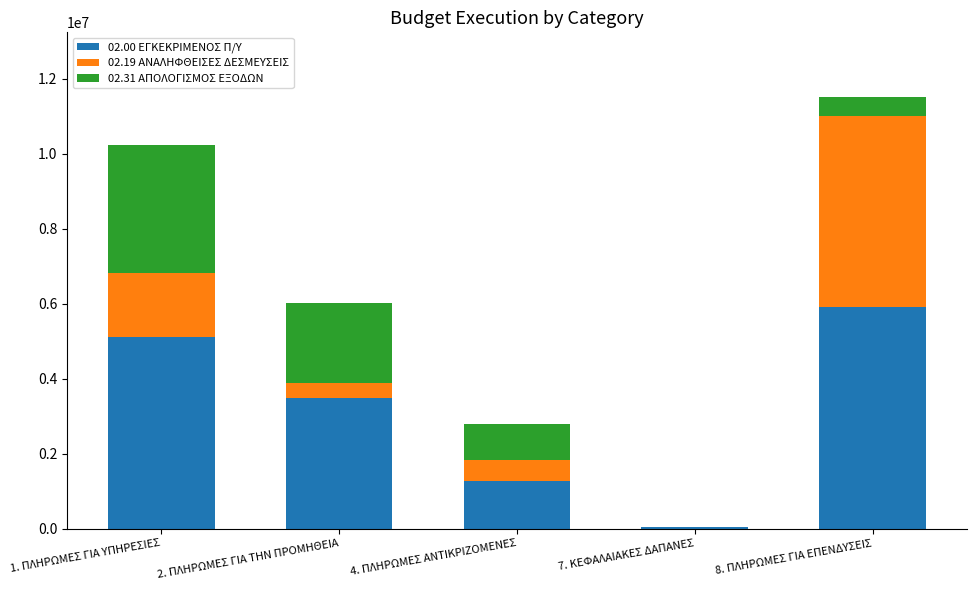

Are the bars grouped side by side (vs. stacked)?

No